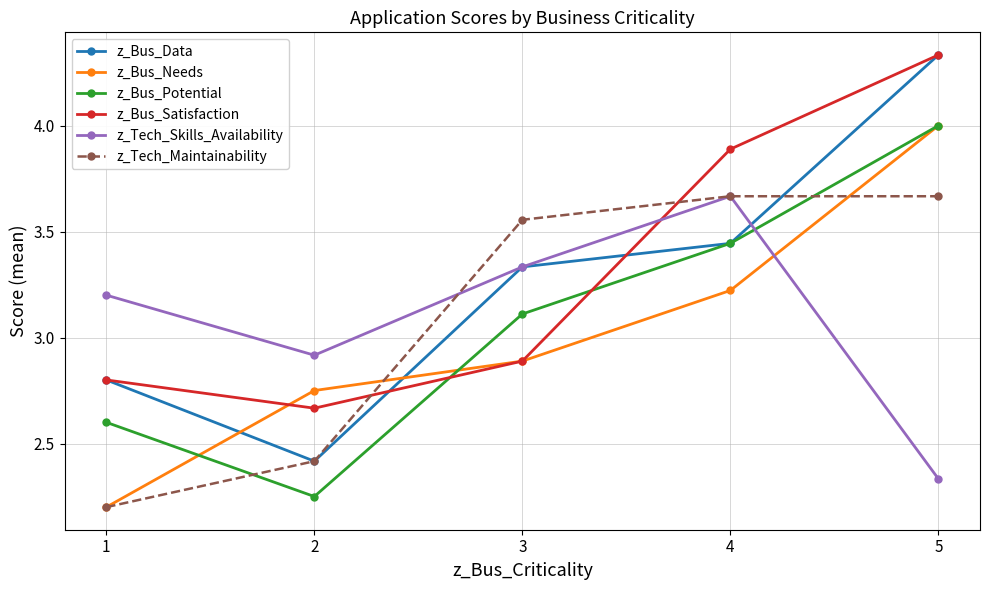

Between 1 and 3, which series saw the biggest shift?

z_Tech_Maintainability